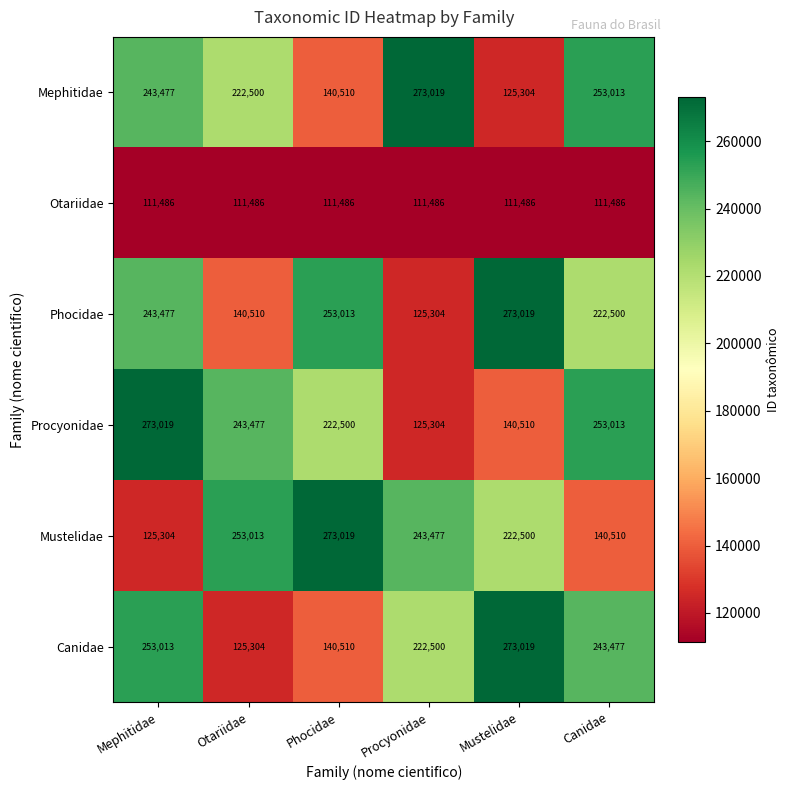

Rank the series at Otariidae from lowest to highest value.

Otariidae, Canidae, Phocidae, Mephitidae, Procyonidae, Mustelidae